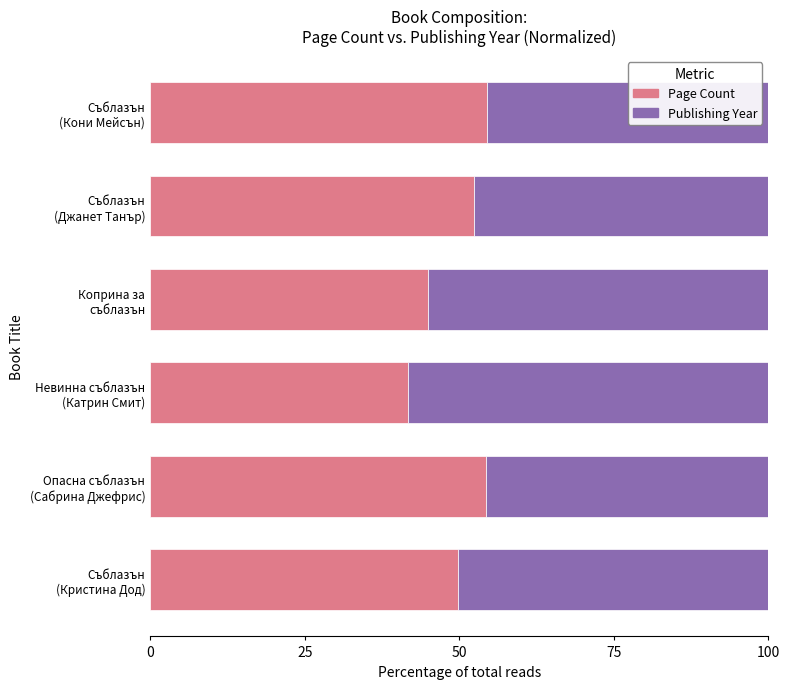

What is the difference between the maximum and minimum values in the Page Count series?

12.8